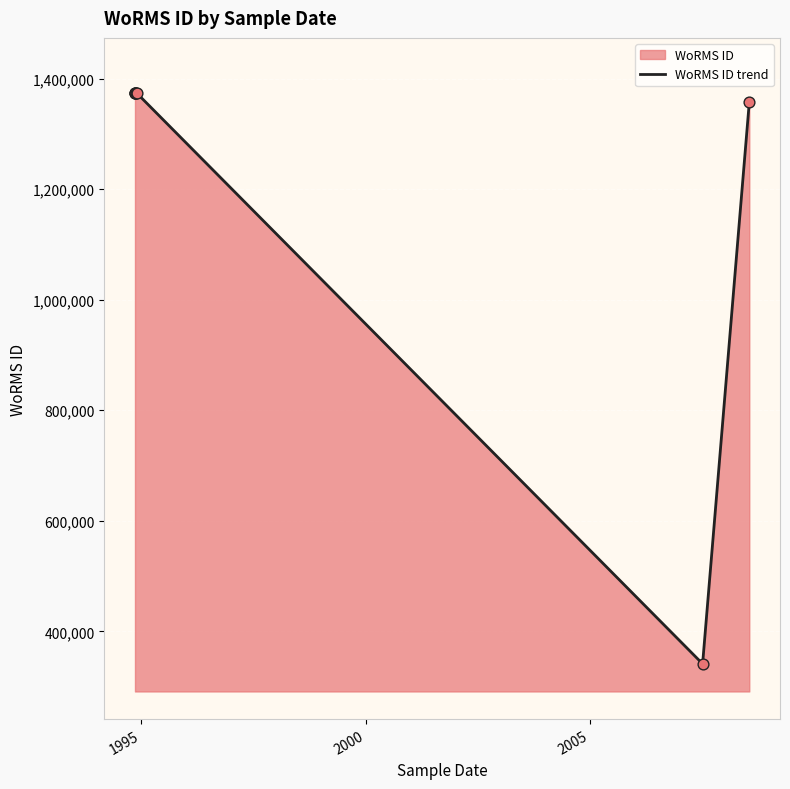

What is the sum of all values?

8566023